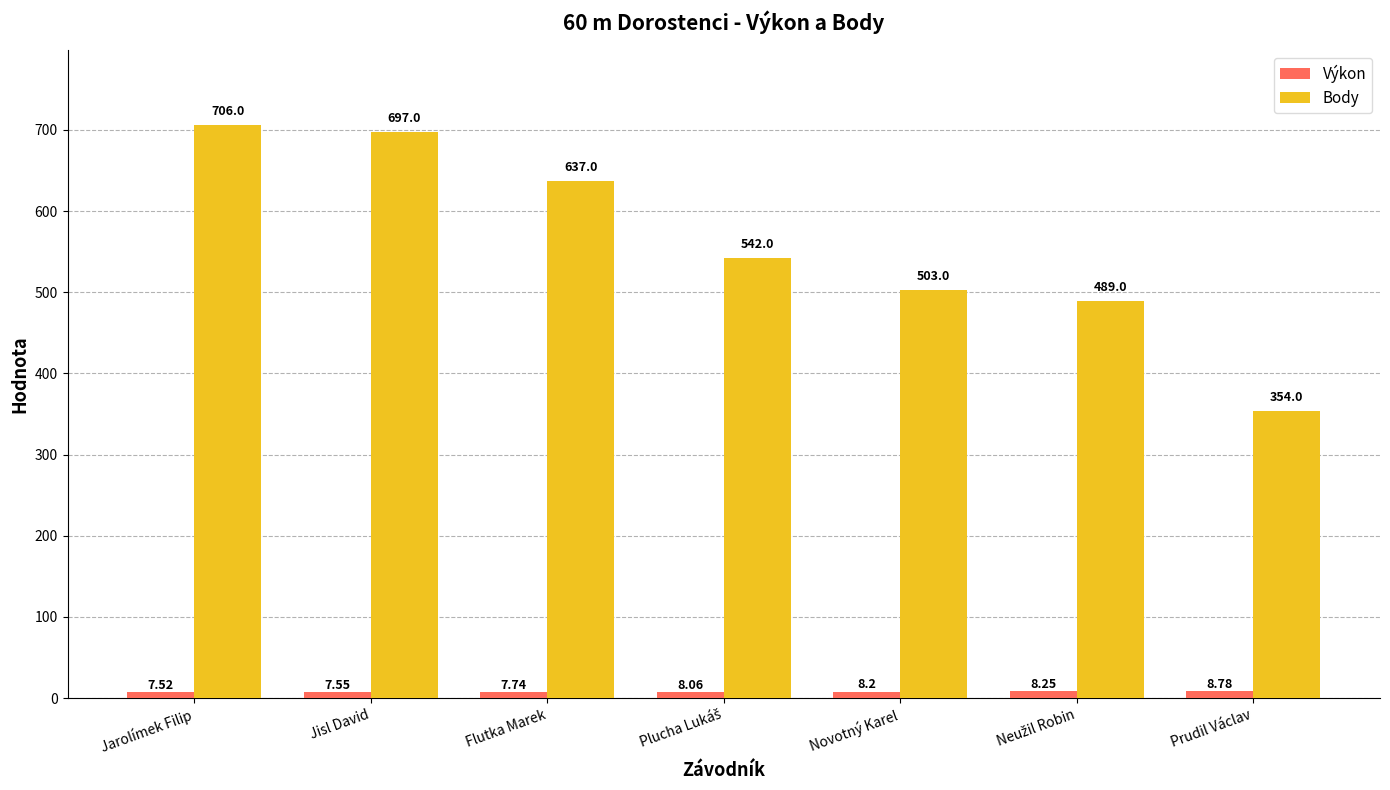

At which category is the sum across all series the highest?

Jarolímek Filip